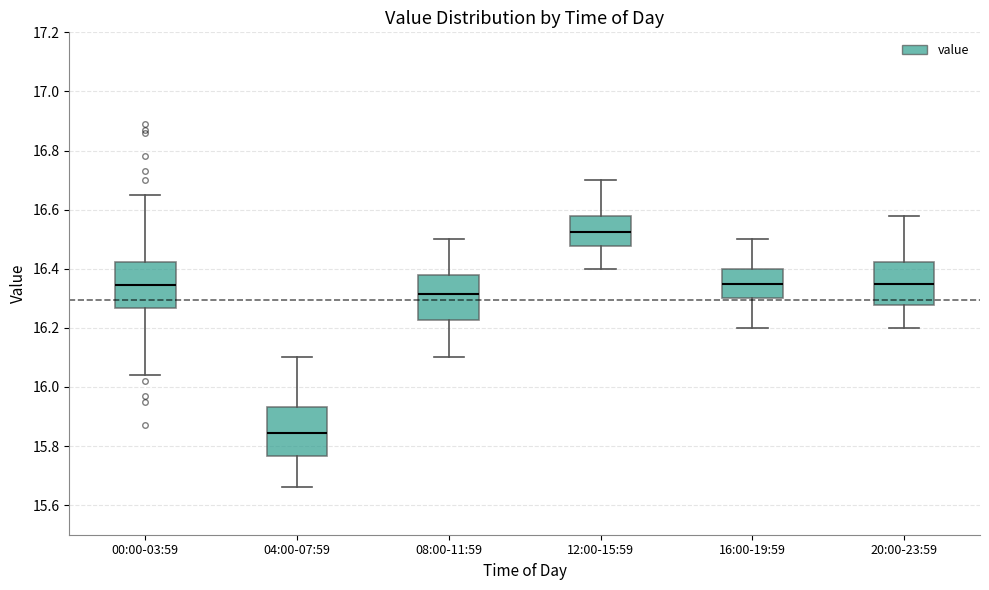

Reading left to right, transcribe this box plot: for each box, give where its median line is, the range the box spans, and where its two whiskers end, as read against the y-axis. The values are not printed on the chart, so give them approximately, as read against the axis.

00:00-03:59: median 16.34, box 16.26 to 16.42, whiskers 16.04 to 16.66
04:00-07:59: median 15.84, box 15.76 to 15.94, whiskers 15.66 to 16.10
08:00-11:59: median 16.32, box 16.22 to 16.38, whiskers 16.10 to 16.50
12:00-15:59: median 16.52, box 16.48 to 16.58, whiskers 16.40 to 16.70
16:00-19:59: median 16.36, box 16.30 to 16.40, whiskers 16.20 to 16.50
20:00-23:59: median 16.36, box 16.28 to 16.42, whiskers 16.20 to 16.58